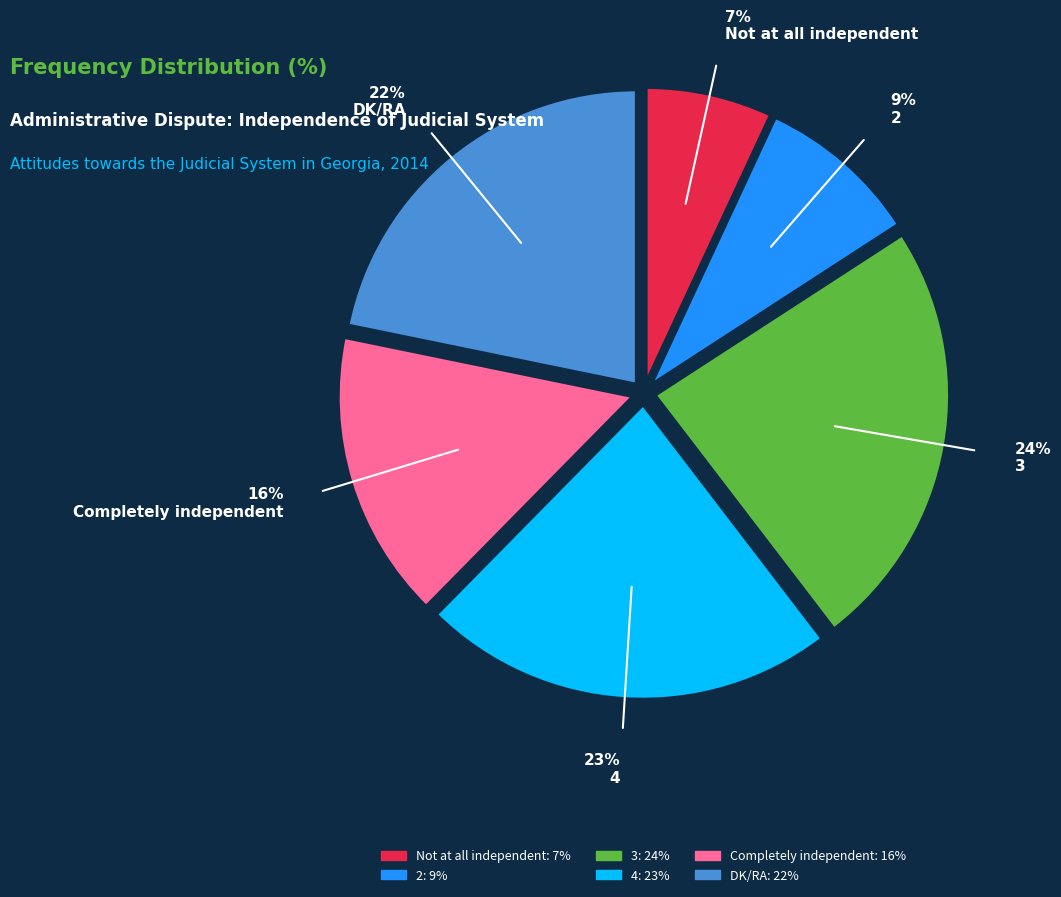

What is the smallest slice in the pie chart?

Not at all independent